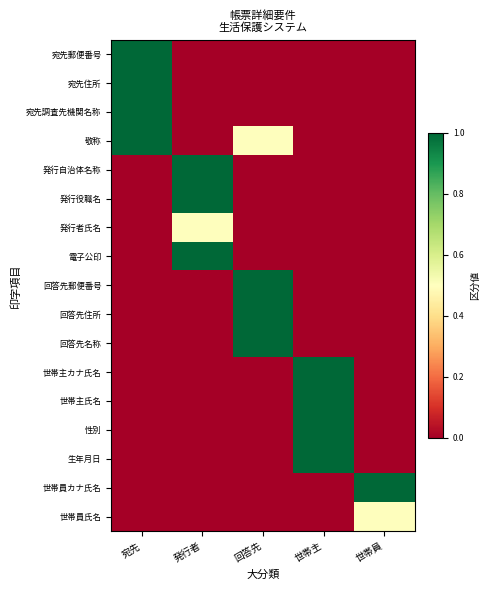

Which series changed the most between 回答先 and 世帯主?

回答先郵便番号